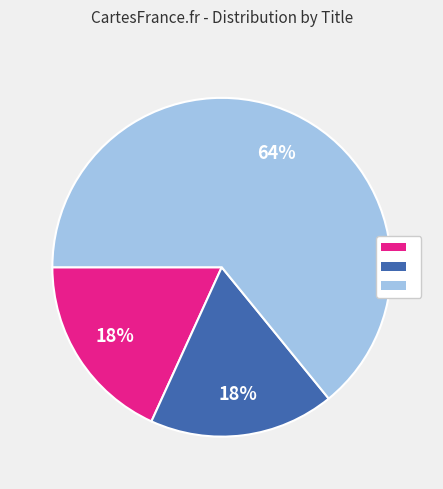

Is there any slice that represents more than half of the pie?

Yes